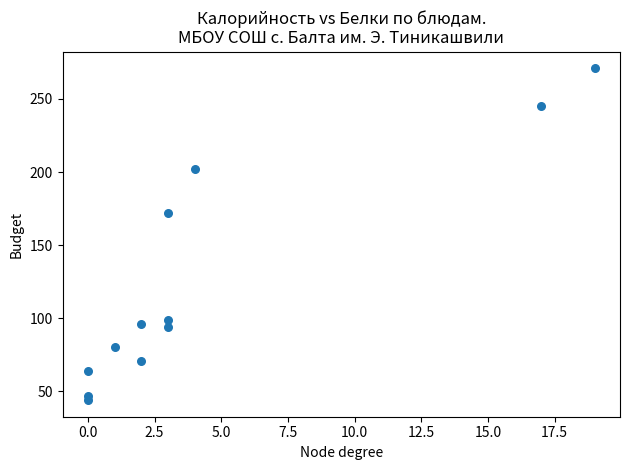

What is the range of X values (max minus min)?

19